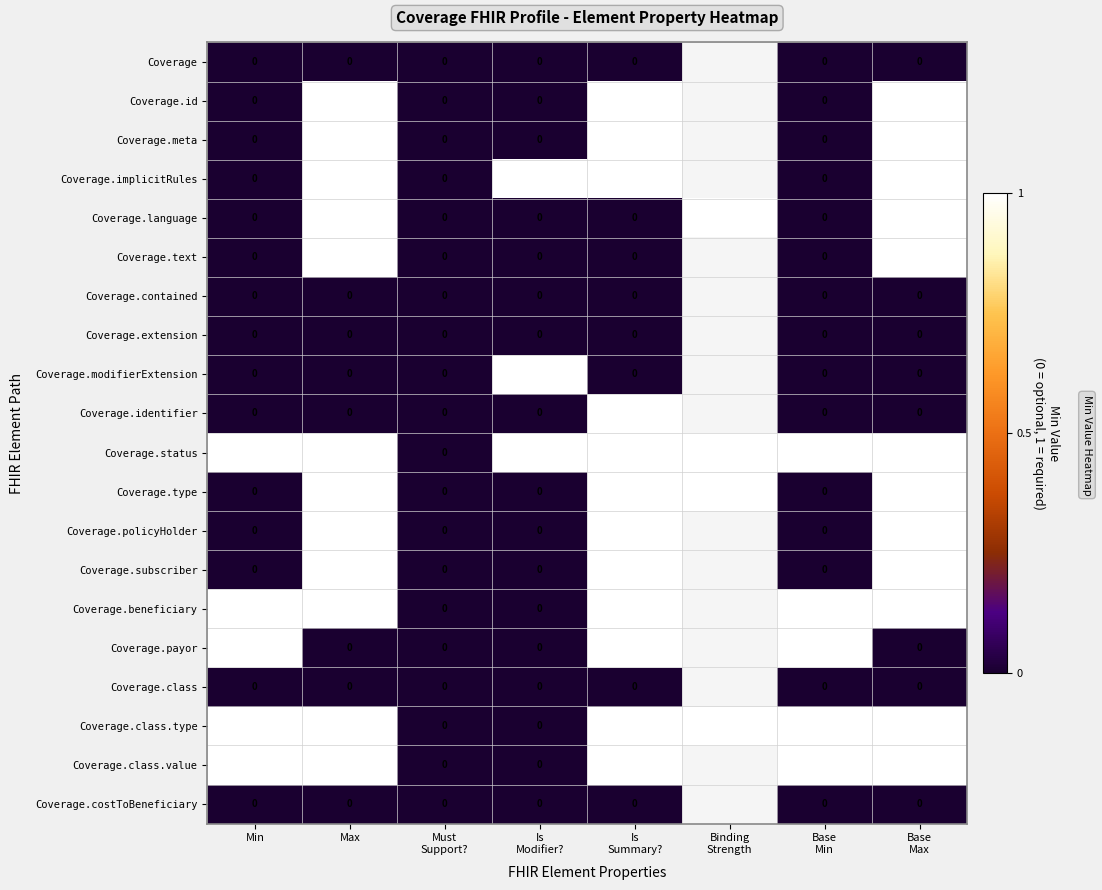

Which has a higher value, Is
Modifier? or Is
Summary??

Is
Modifier?